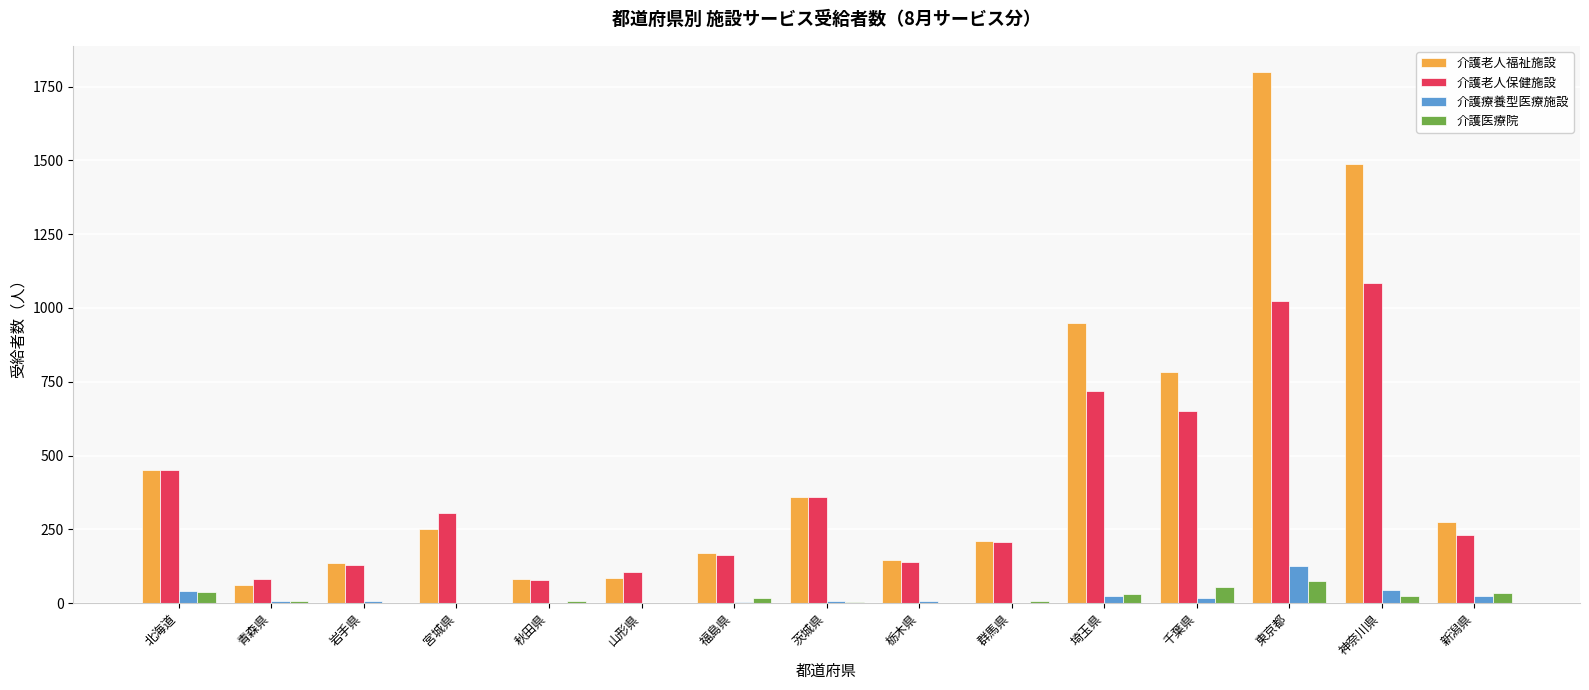

At which category is the sum across all series the highest?

東京都